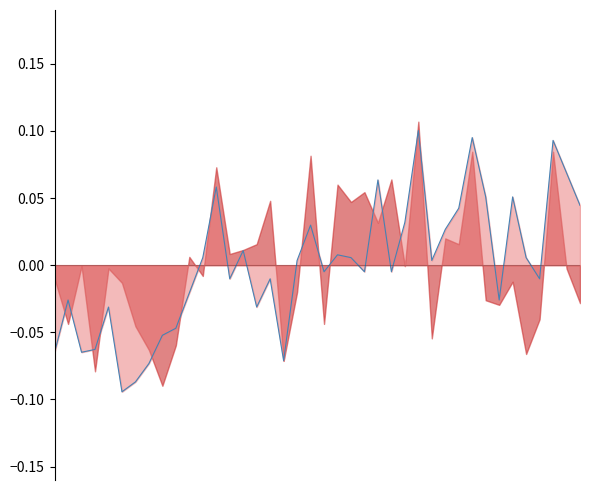

Reading left to right, list all the values displayed in this chart.

0=-0.1	1=-0.0	2=-0.1	3=-0.1	4=-0.0	5=-0.1	6=-0.1	7=-0.1	8=-0.1	9=-0.0	10=-0.0	11=0.0	12=0.1	13=-0.0	14=0.0	15=-0.0	16=-0.0	17=-0.1	18=0.0	19=0.0	20=-0.0	21=0.0	22=0.0	23=-0.0	24=0.1	25=-0.0	26=0.0	27=0.1	28=0.0	29=0.0	30=0.0	31=0.1	32=0.1	33=-0.0	34=0.1	35=0.0	36=-0.0	37=0.1	38=0.1	39=0.0